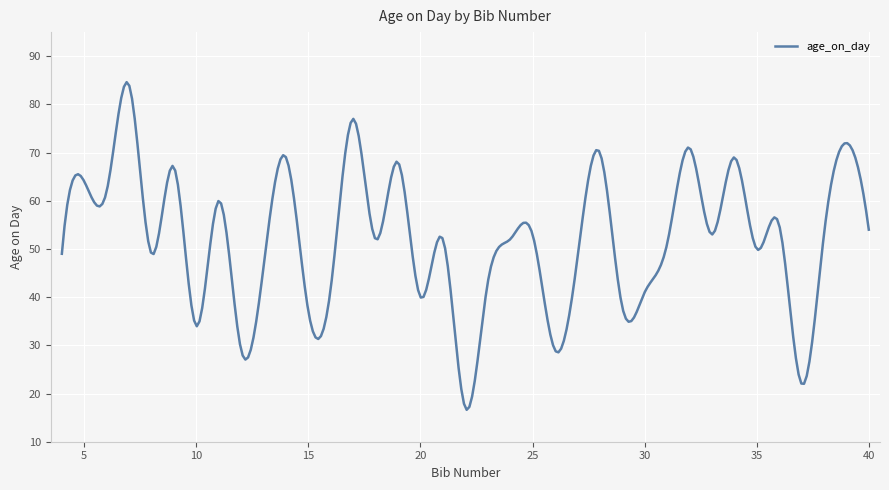

What is the smallest value displayed?

16.6